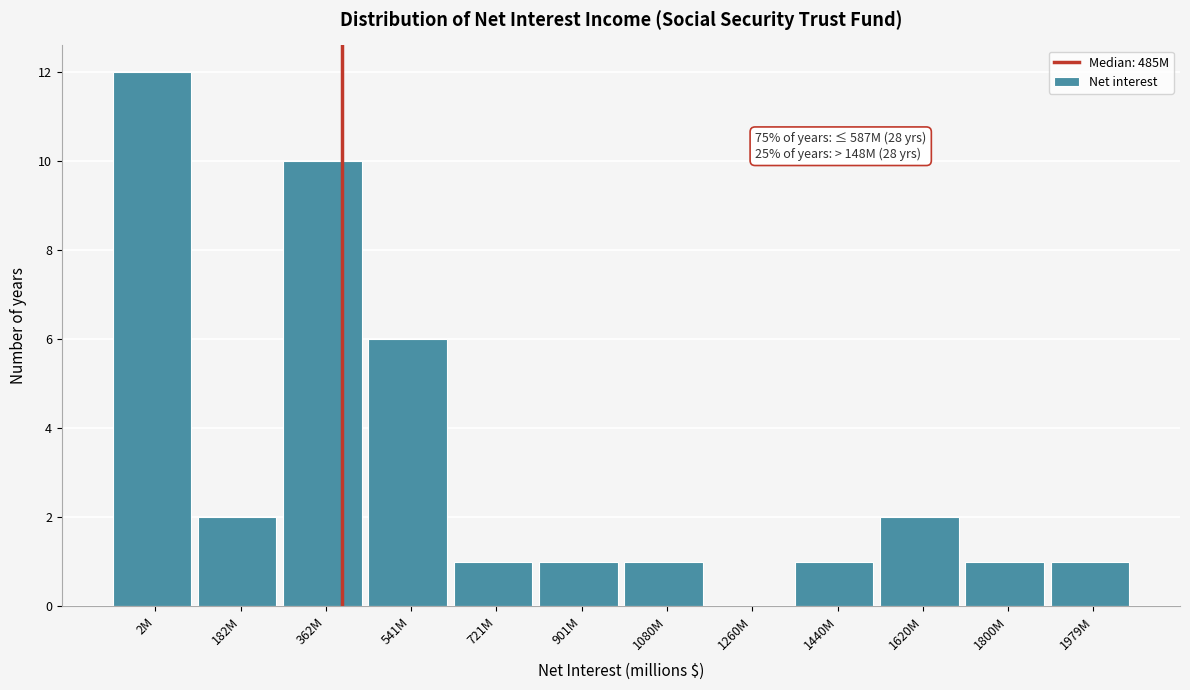

Reading left to right, transcribe all the data shown in this chart.

2M=12	182M=2	362M=10	541M=6	721M=1	901M=1	1080M=1	1260M=0	1440M=1	1620M=2	1800M=1	1979M=1